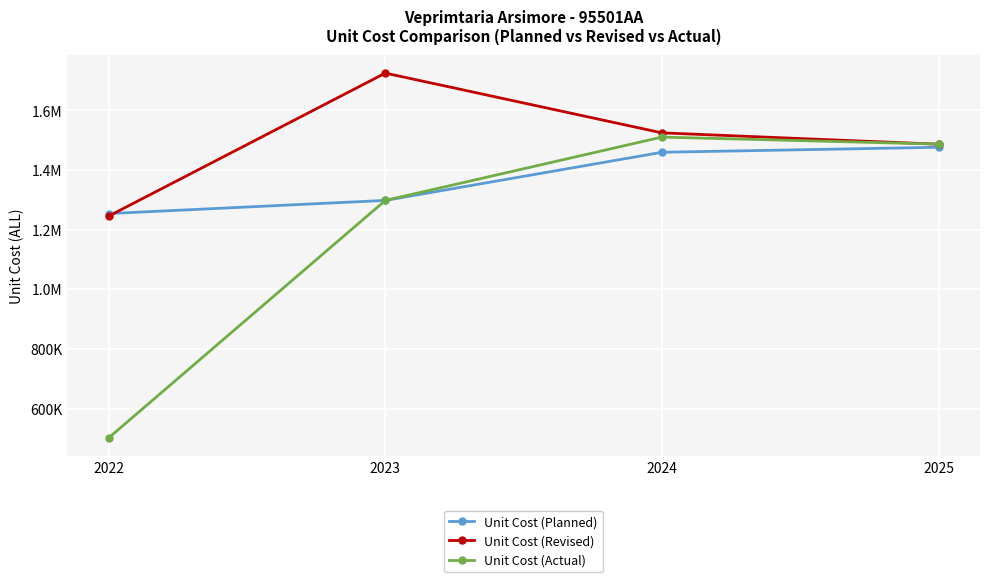

True or false: Unit Cost (Revised) and Unit Cost (Planned) cross at least once.

True